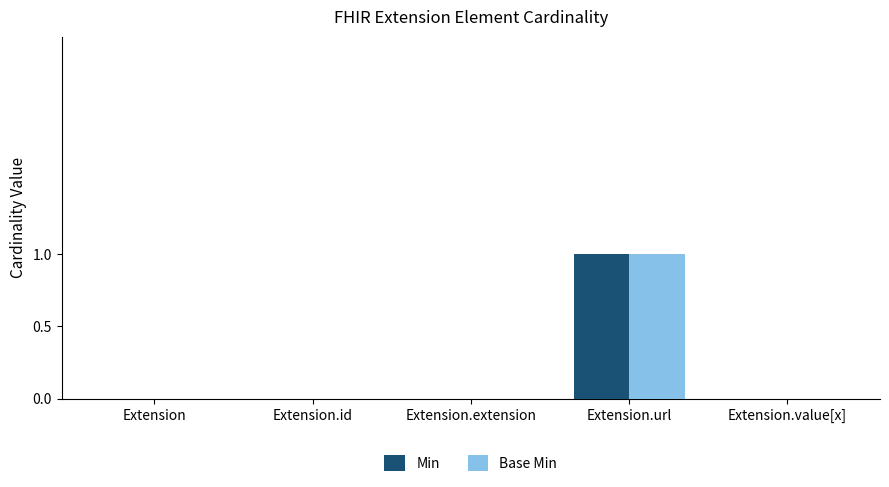

Which category has the highest value across all series?

Extension.url